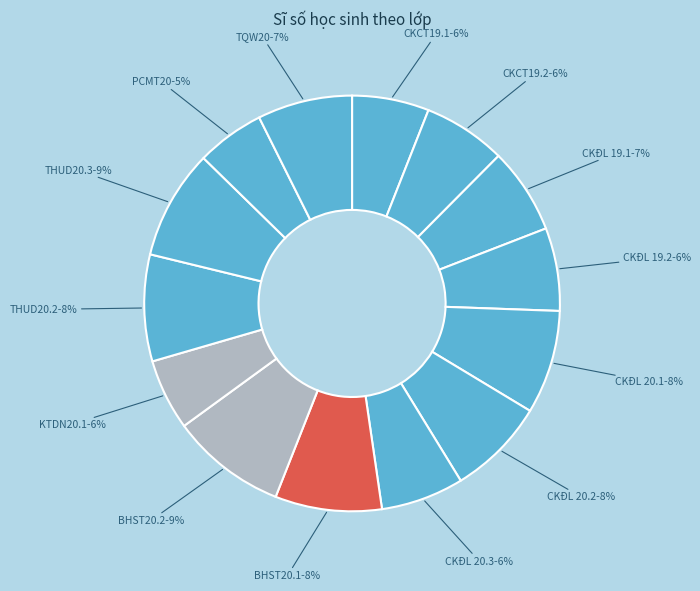

The CKCT19.1 slice represents 6% of the pie. True or false?

True